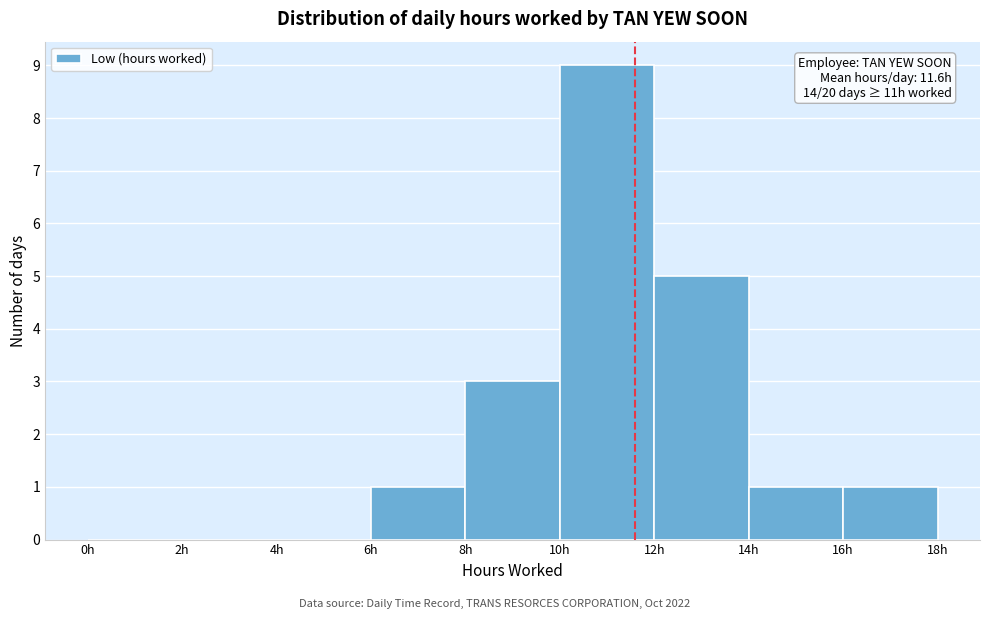

Which range on the x-axis has the tallest bar?

10 to 12